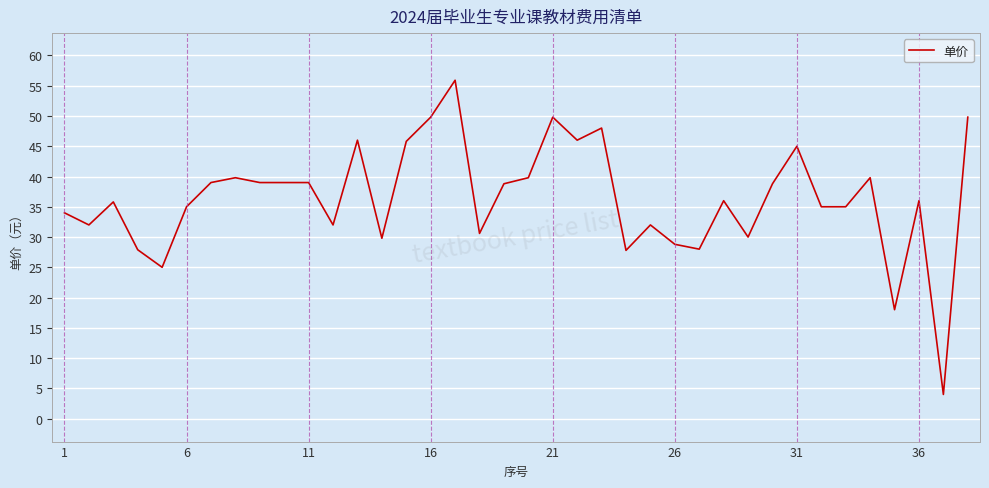

What is the maximum value shown in the chart?

55.9